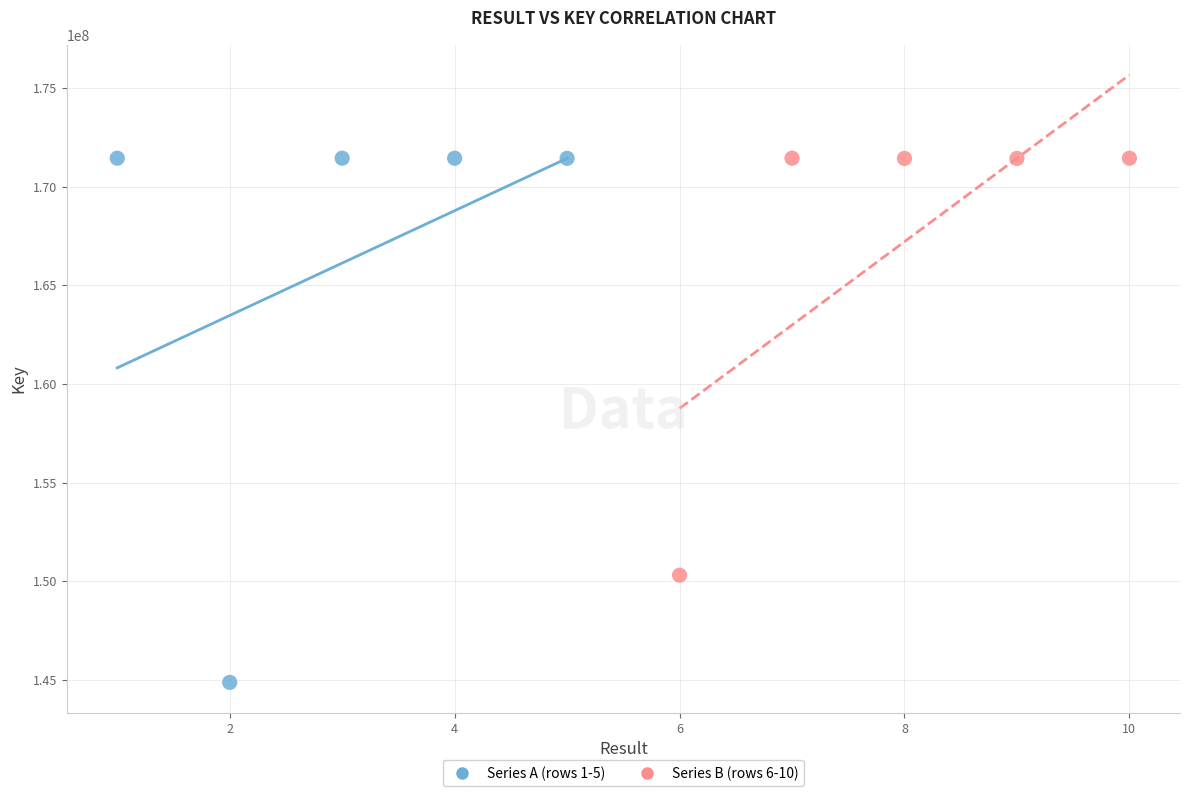

Which series contains the lowest Y value?

Series A (rows 1-5)